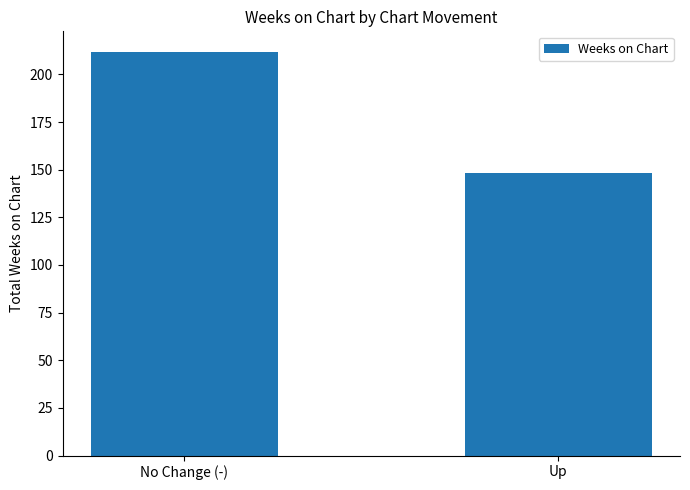

How many distinct data groups are displayed?

1